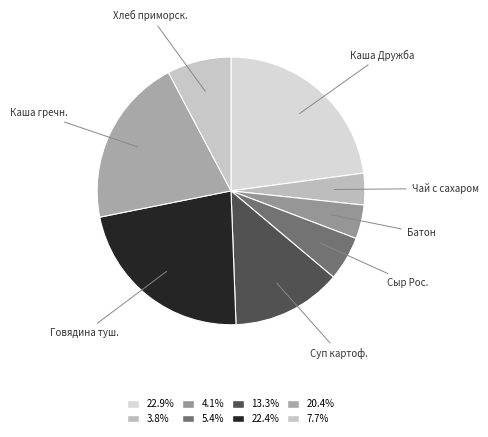

What is the largest slice in the pie chart?

Каша молочная Дружба с маслом